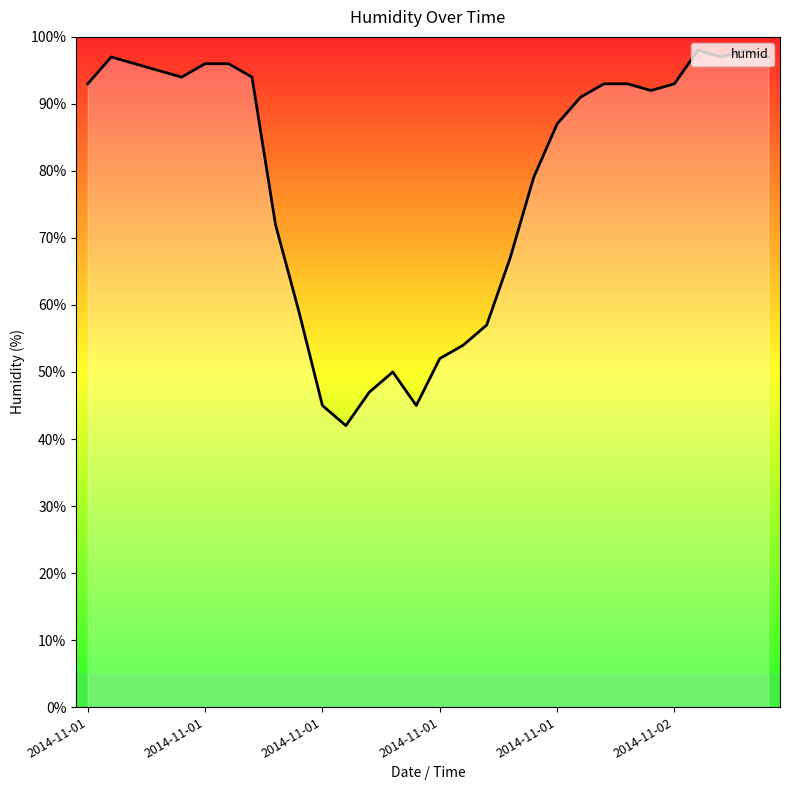

What is the minimum value shown in the chart?

42